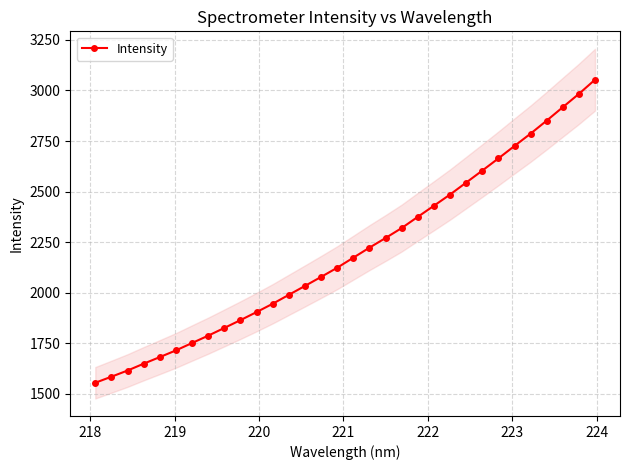

Is this an area chart (filled region under the line)?

No